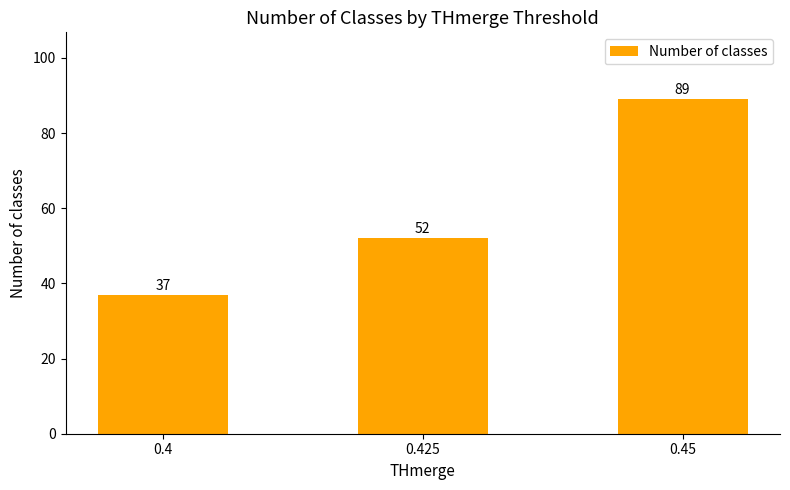

Reading right to left, what are all the values shown in this chart?

89	52	37